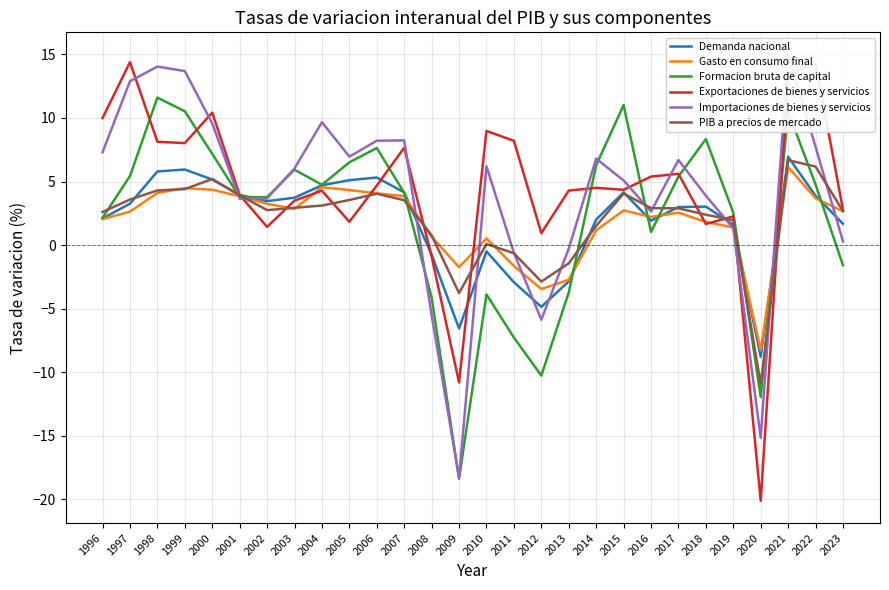

Which series changed the most between 1997 and 2008?

Importaciones de bienes y servicios